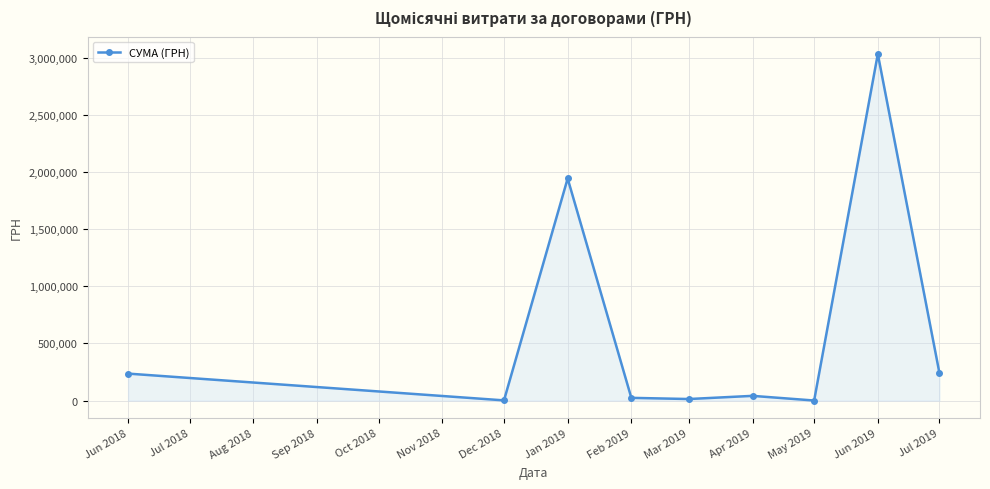

What is the difference between the second highest and second lowest values?

1941178.1